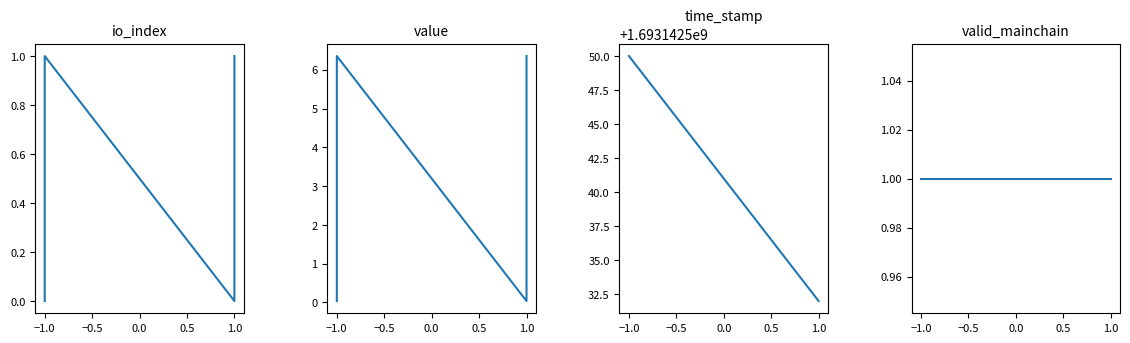

What is the sum of all value values?

12.8